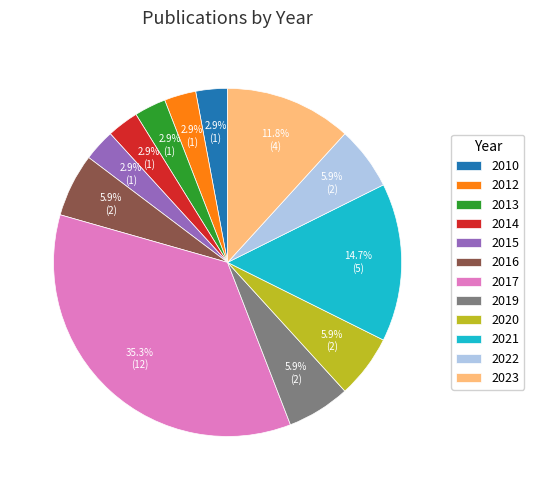

To the nearest percent, what portion does 2016 represent?

6%